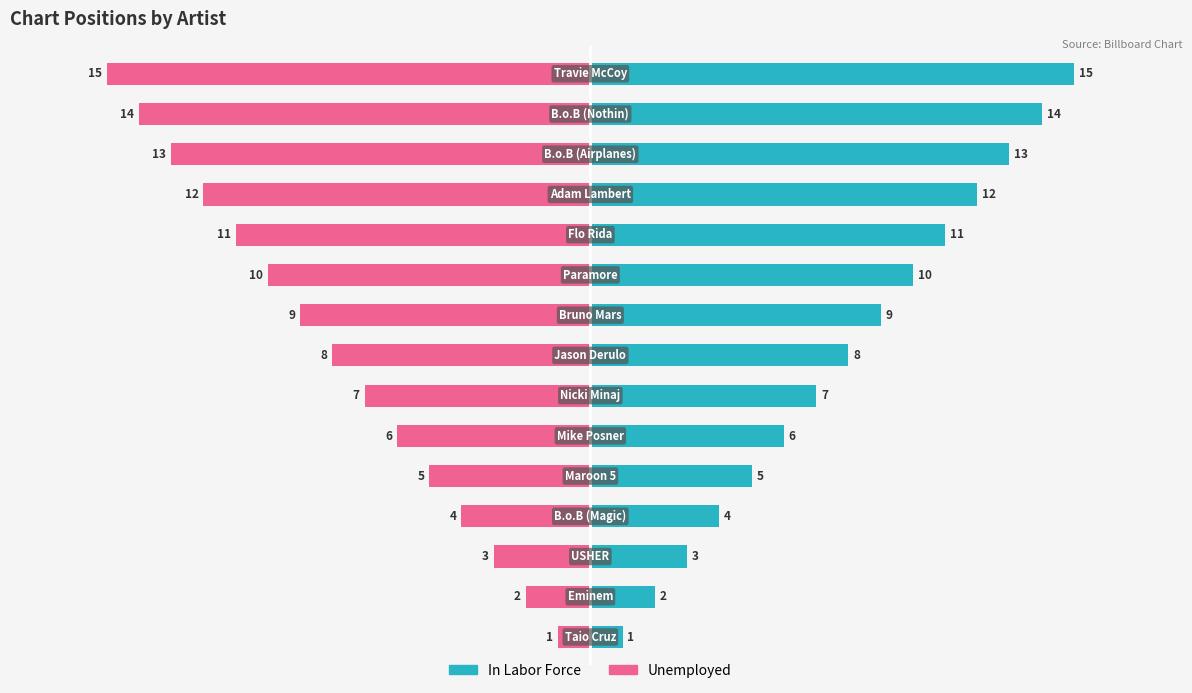

Reading left to right, what are all the values shown in this chart?

In Labor Force: 0=1	1=2	2=3	3=4	4=5	5=6	6=7	7=8	8=9	9=10	10=11	11=12	12=13	13=14	14=15
Unemployed: 0=-1	1=-2	2=-3	3=-4	4=-5	5=-6	6=-7	7=-8	8=-9	9=-10	10=-11	11=-12	12=-13	13=-14	14=-15